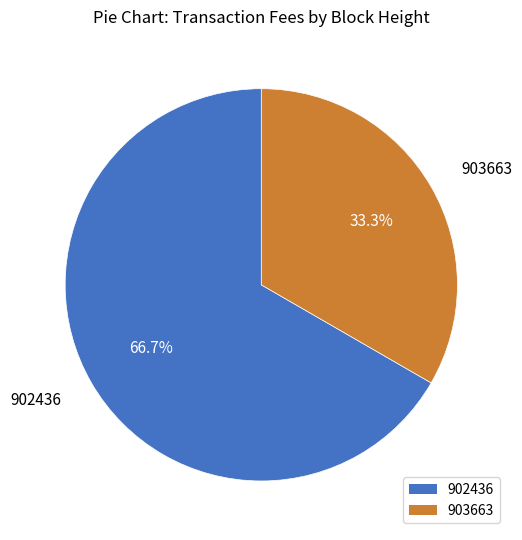

Is it true that 903663 is 44% of the pie?

False